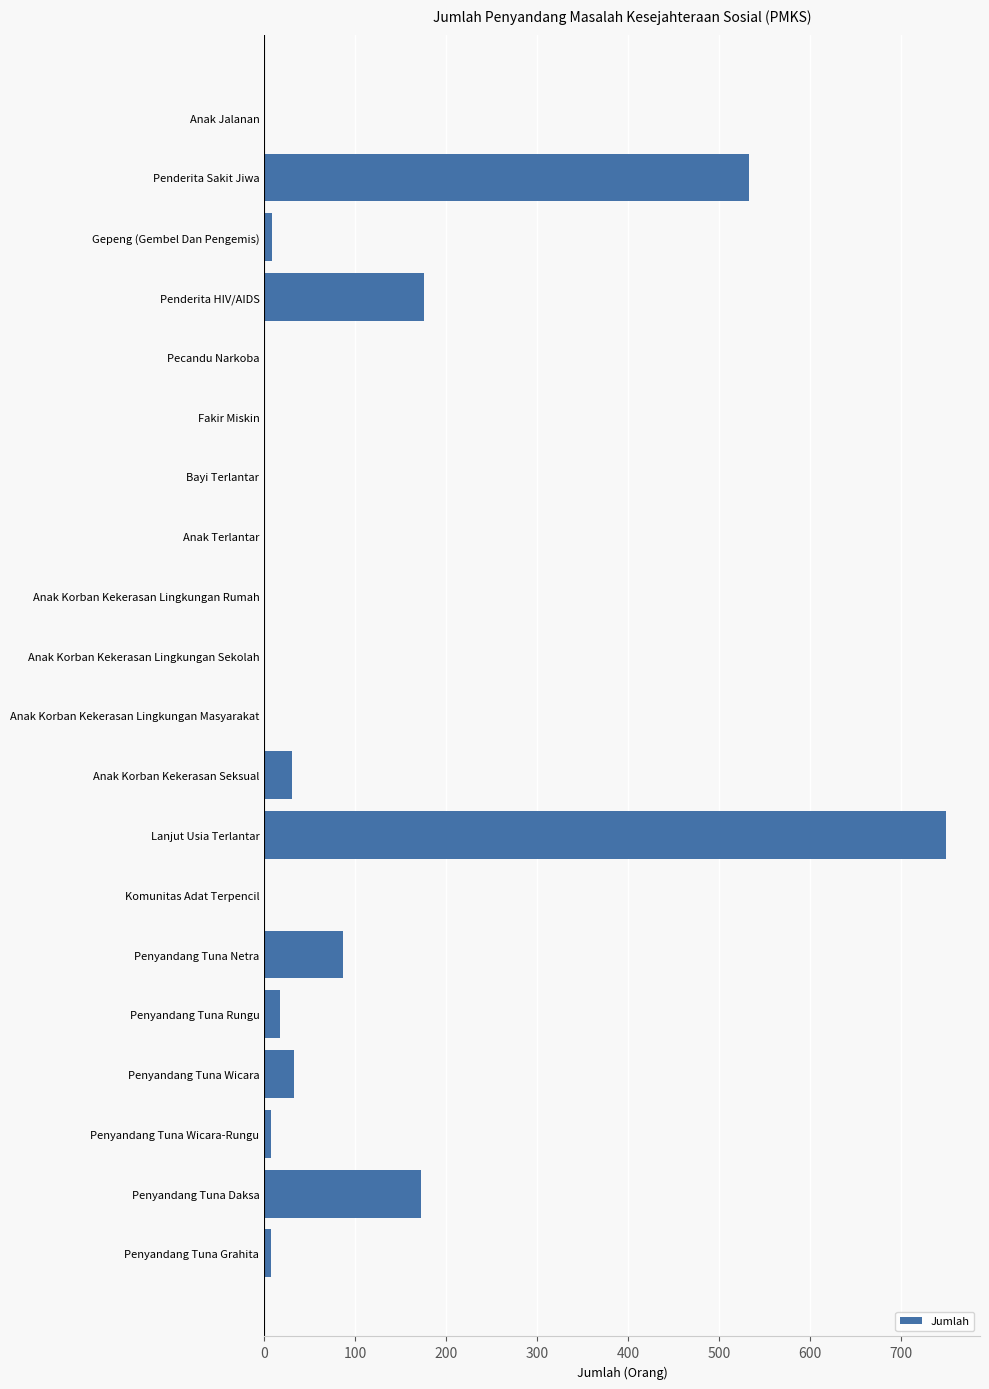

What is the greatest value displayed?

749